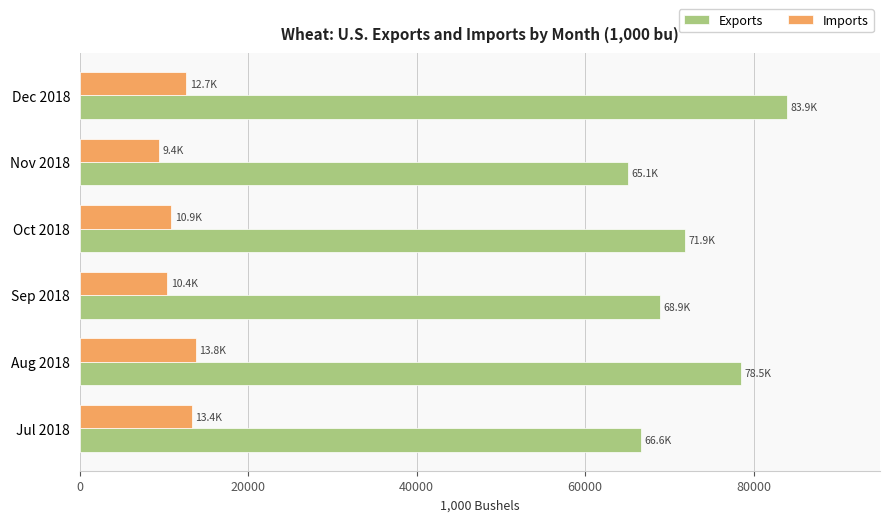

Rank the series by their maximum value, from highest to lowest.

Exports, Imports